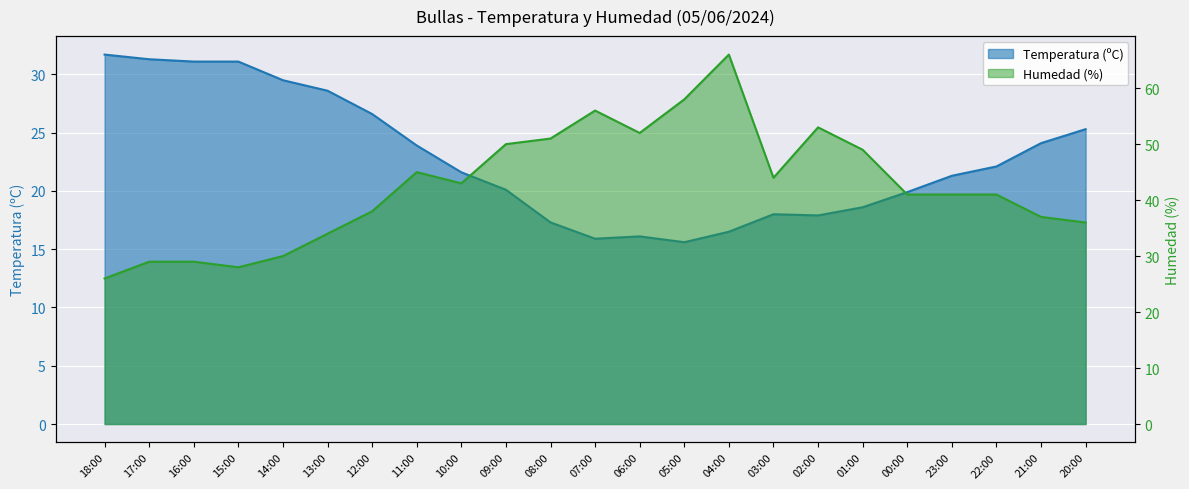

Rank the series at 01:00 from lowest to highest value.

Temperatura (ºC), Humedad (%)